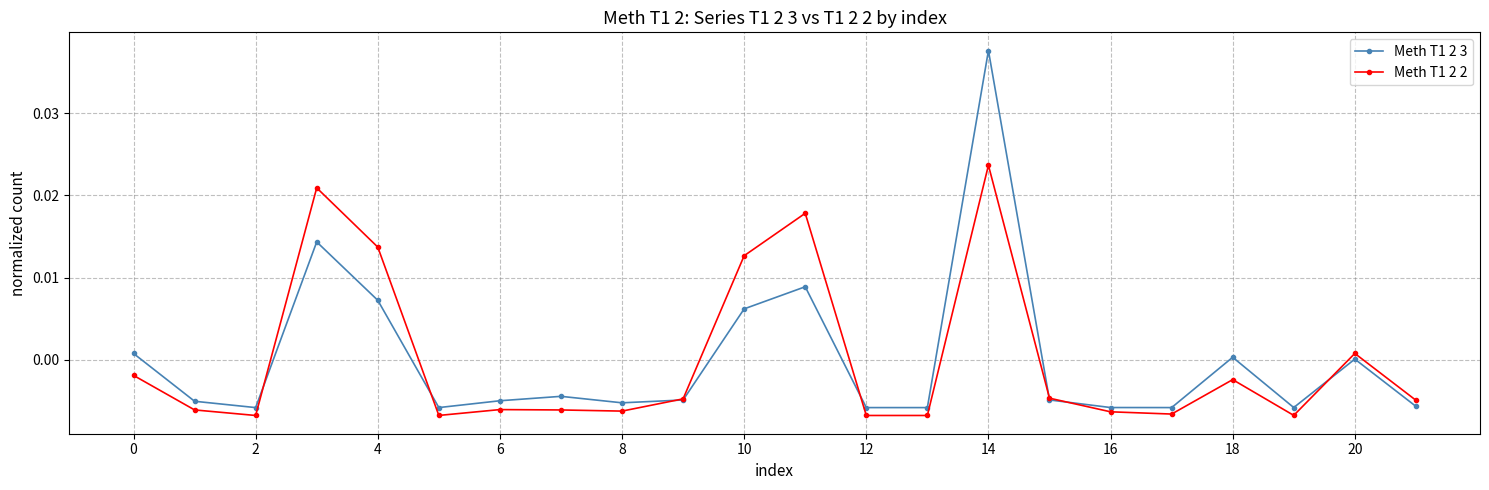

Rank the series by their maximum value, from lowest to highest.

Meth T1 2 2, Meth T1 2 3